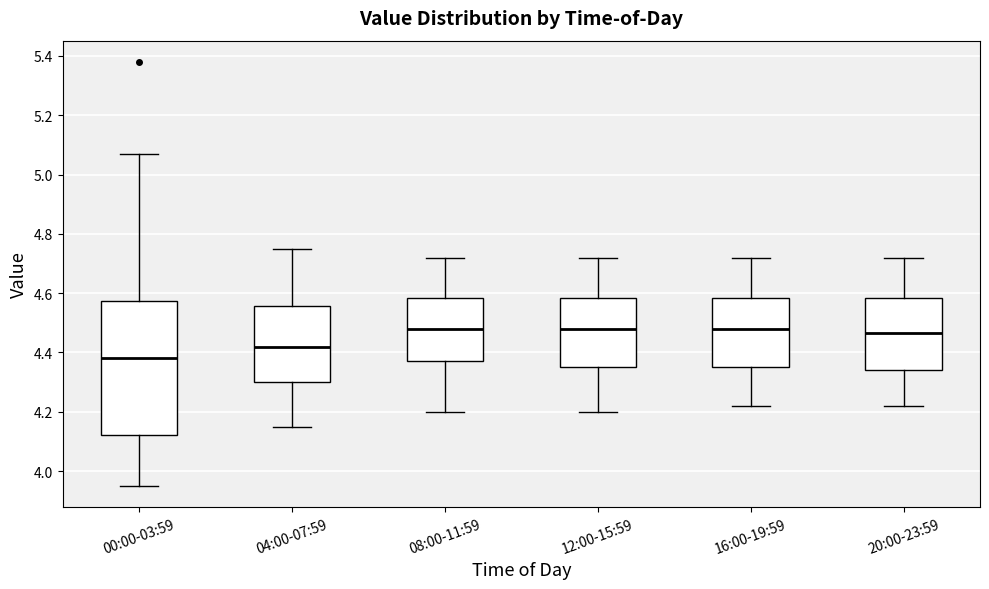

Reading left to right, read every box against the y-axis: the position of its median line, the range the box covers, and the ends of its whiskers. The values are not printed on the chart, so give them approximately, as read against the axis.

00:00-03:59: median 4.38, box 4.12 to 4.58, whiskers 3.96 to 5.08
04:00-07:59: median 4.42, box 4.30 to 4.56, whiskers 4.16 to 4.76
08:00-11:59: median 4.48, box 4.38 to 4.58, whiskers 4.20 to 4.72
12:00-15:59: median 4.48, box 4.36 to 4.58, whiskers 4.20 to 4.72
16:00-19:59: median 4.48, box 4.36 to 4.58, whiskers 4.22 to 4.72
20:00-23:59: median 4.46, box 4.34 to 4.58, whiskers 4.22 to 4.72